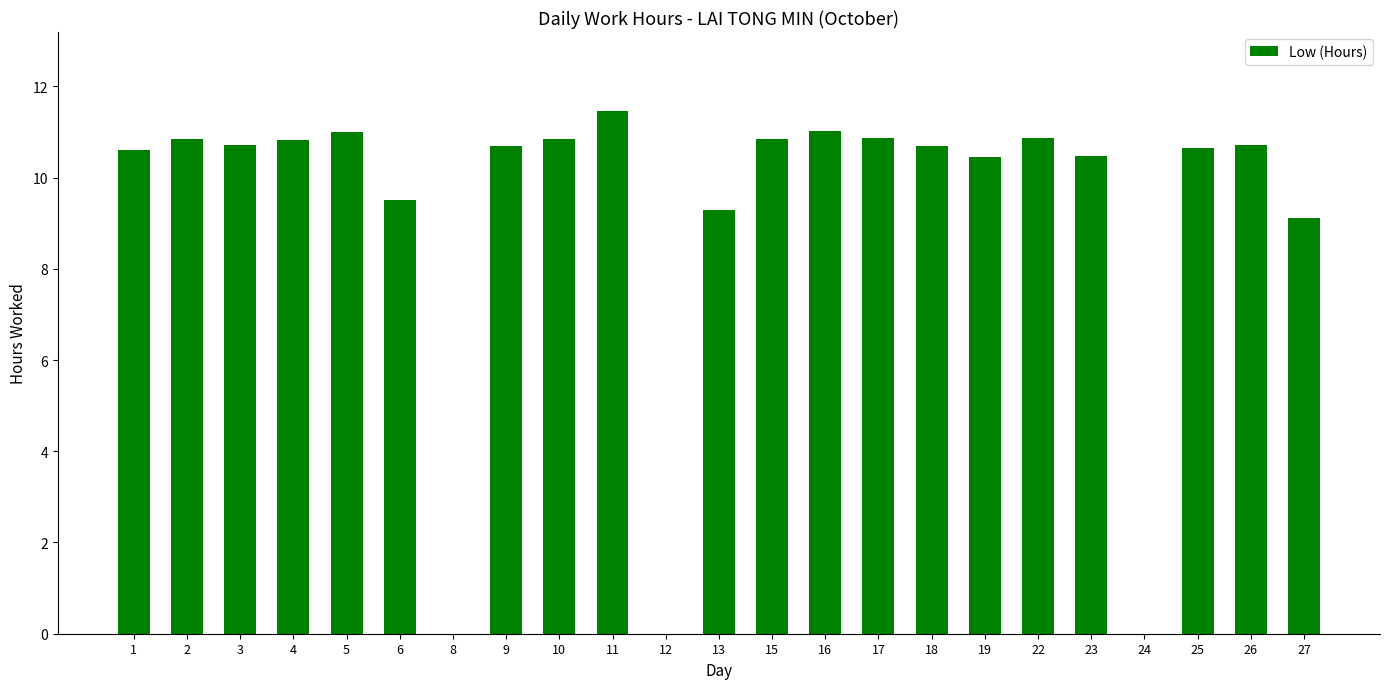

Are the bars grouped side by side (vs. stacked)?

No